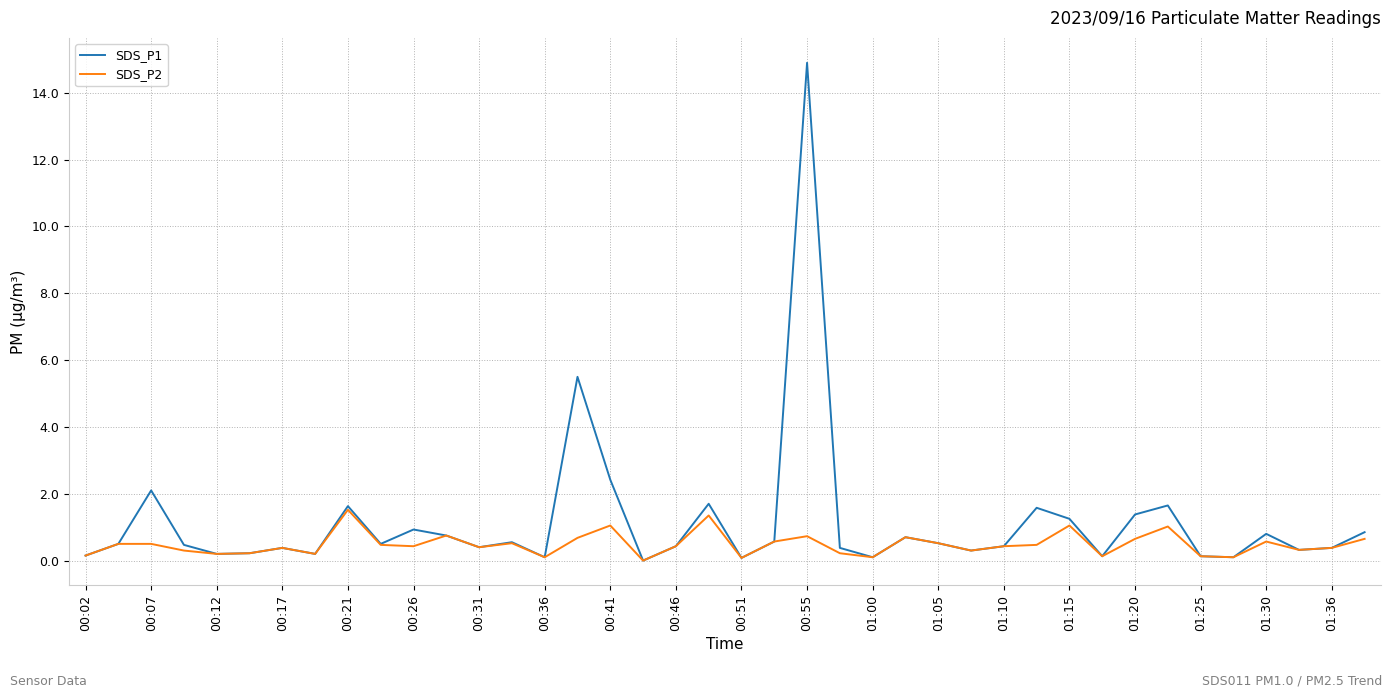

Which series has the largest range (max minus min)?

SDS_P1